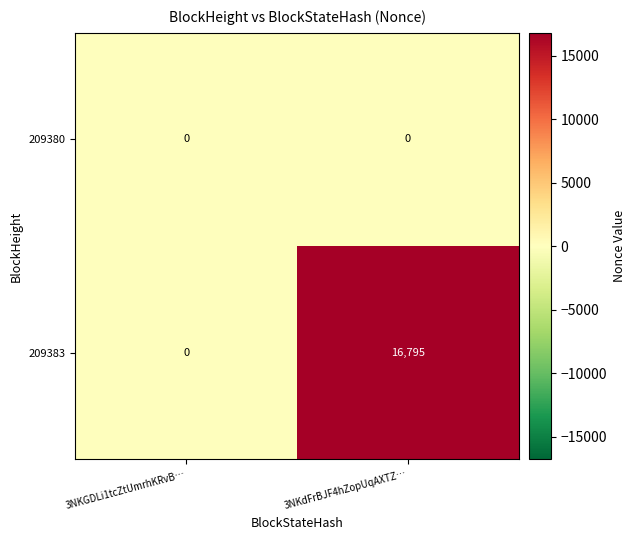

What is the maximum value shown in the chart?

16795